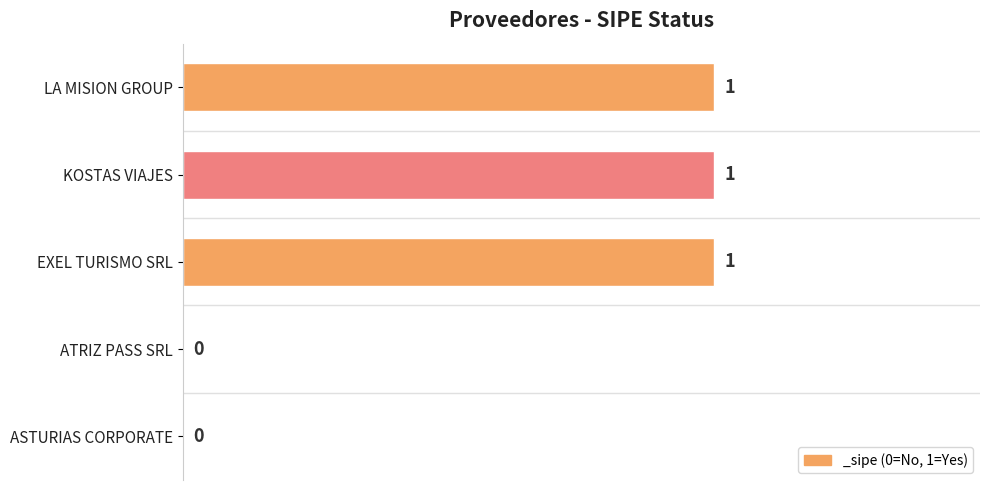

What is the sum of all values?

3